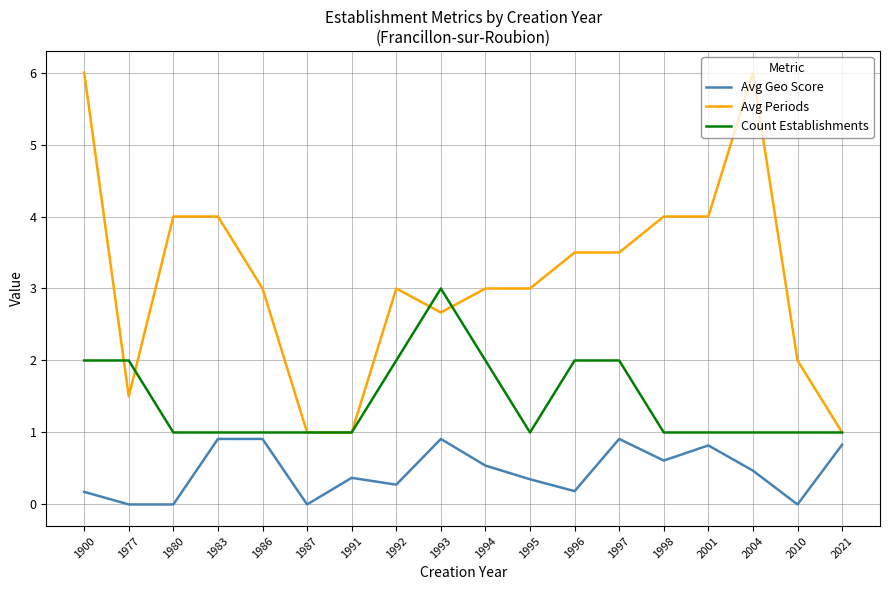

How many series are shown in this chart?

3